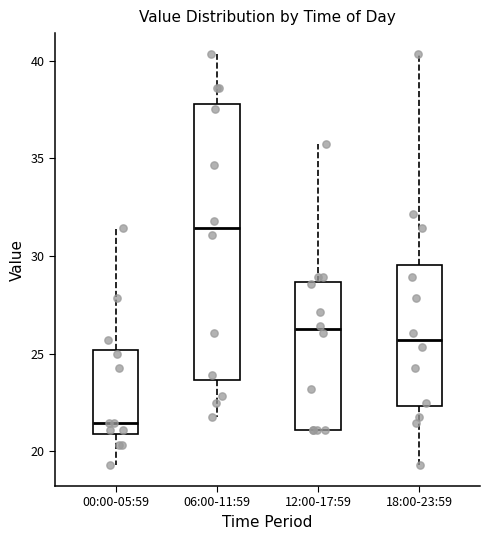

Which box's median line is the highest?

06:00-11:59